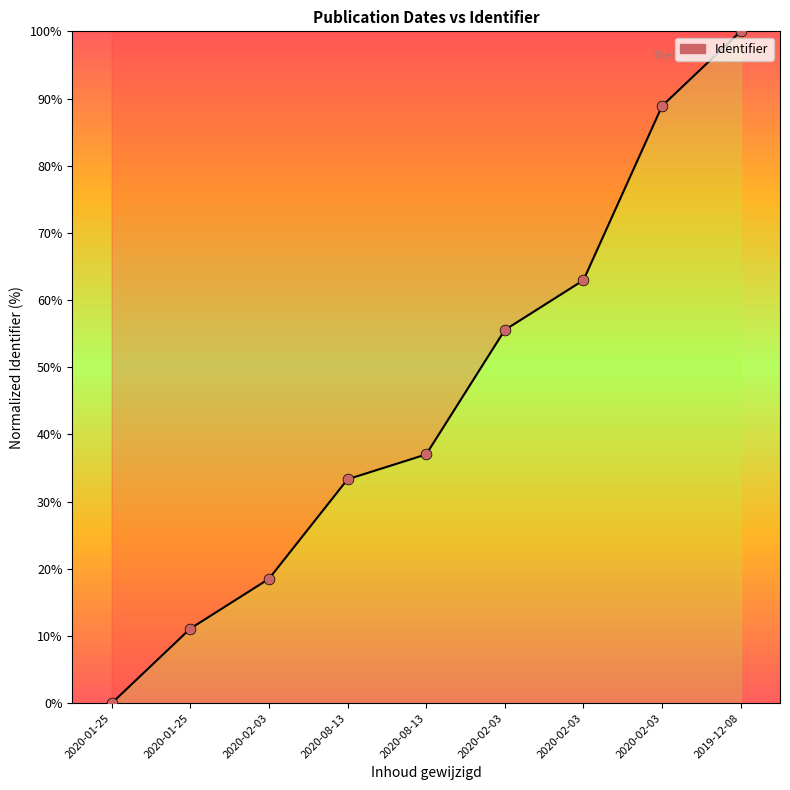

Approximately how many times larger is the value at 2020-02-03 compared to 2020-08-13?

2.7